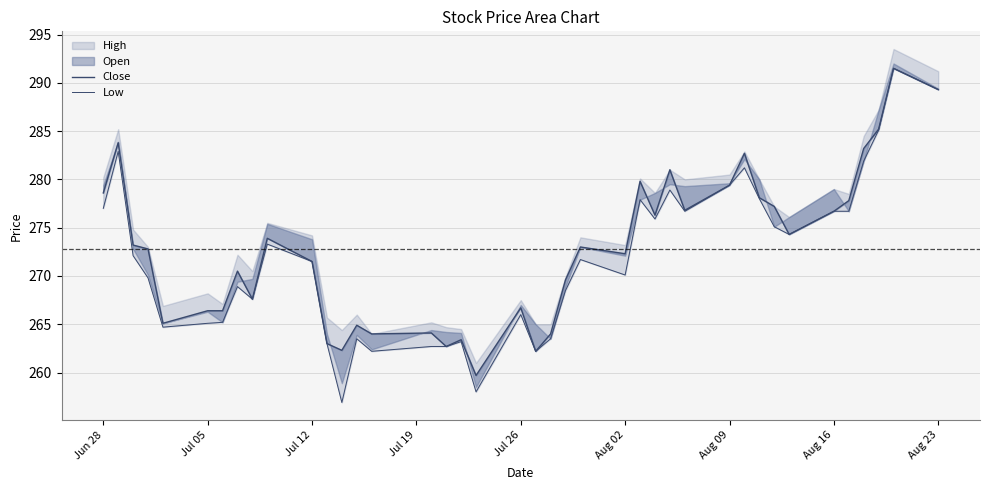

How many data points in Low are above 271?

21